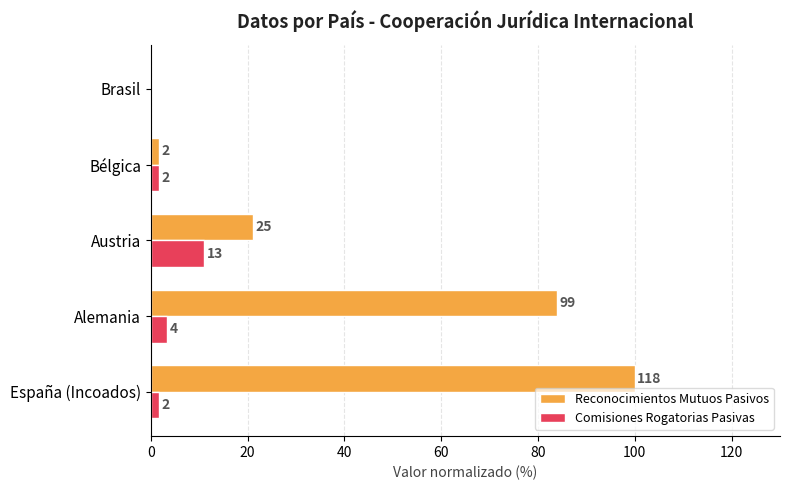

Rank the series by their average value, from highest to lowest.

Reconocimientos Mutuos Pasivos, Comisiones Rogatorias Pasivas